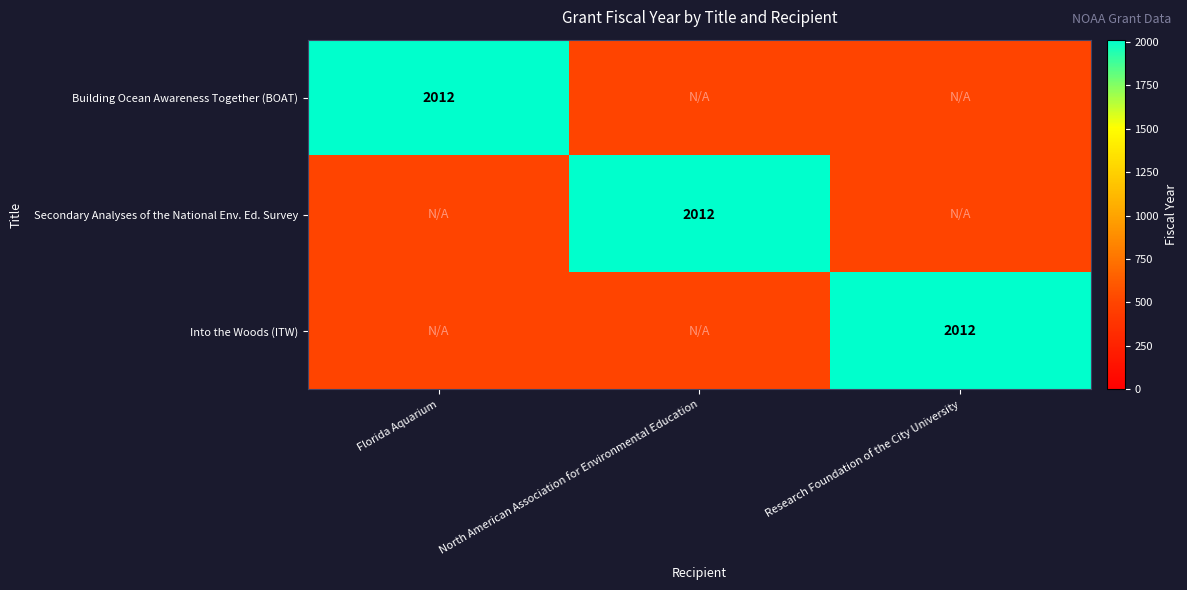

Is it true that Building Ocean Awareness Together (BOAT) equals 3485 at Florida Aquarium?

False